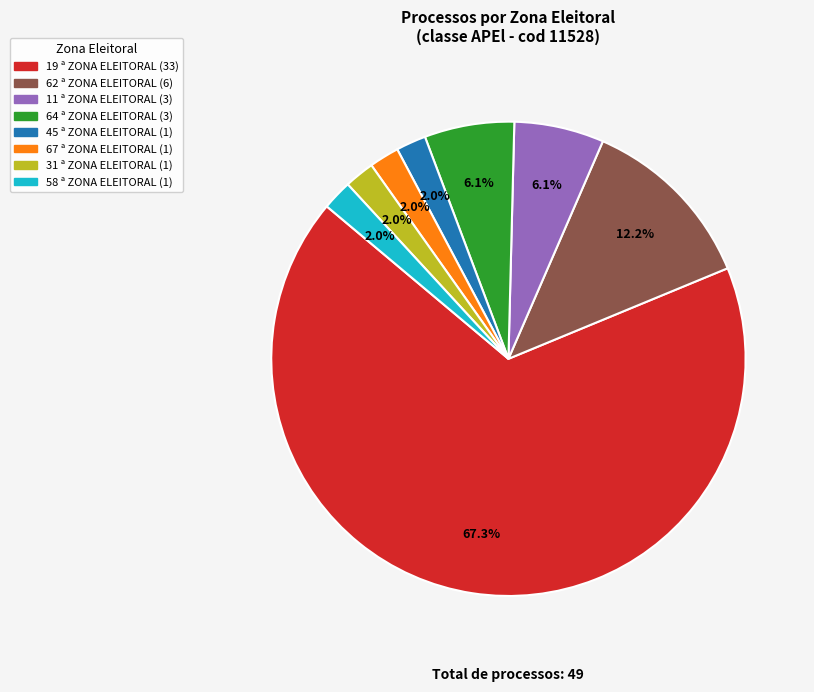

True or false: 31 ª ZONA ELEITORAL accounts for 2% of the total.

True